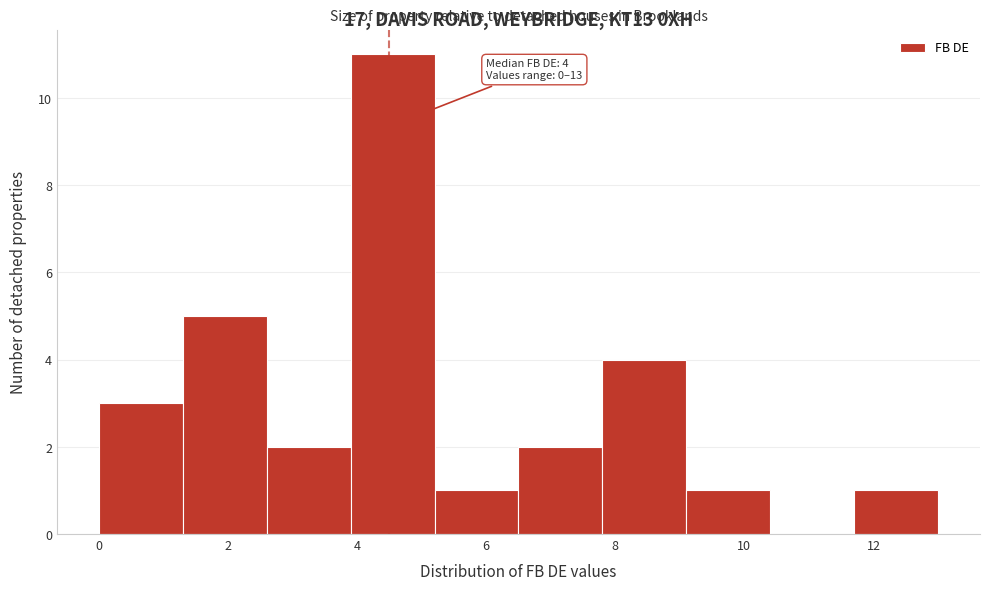

Which range on the x-axis has the tallest bar?

3.9 to 5.2